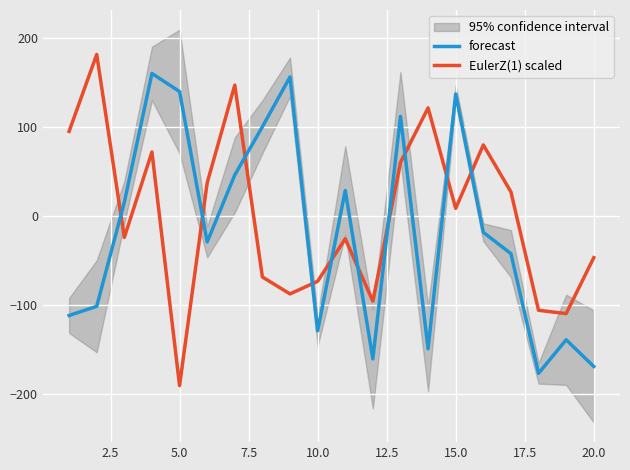

Where is EulerZ(1) scaled nearest to the value -4?

15.0